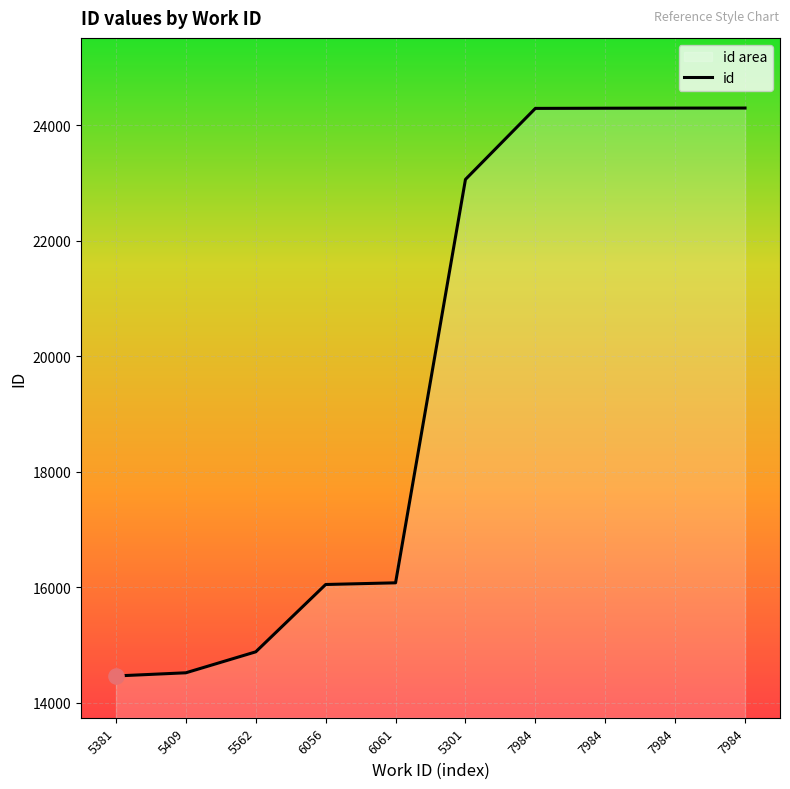

What is the change in value from 6061 to 7984?

+8219